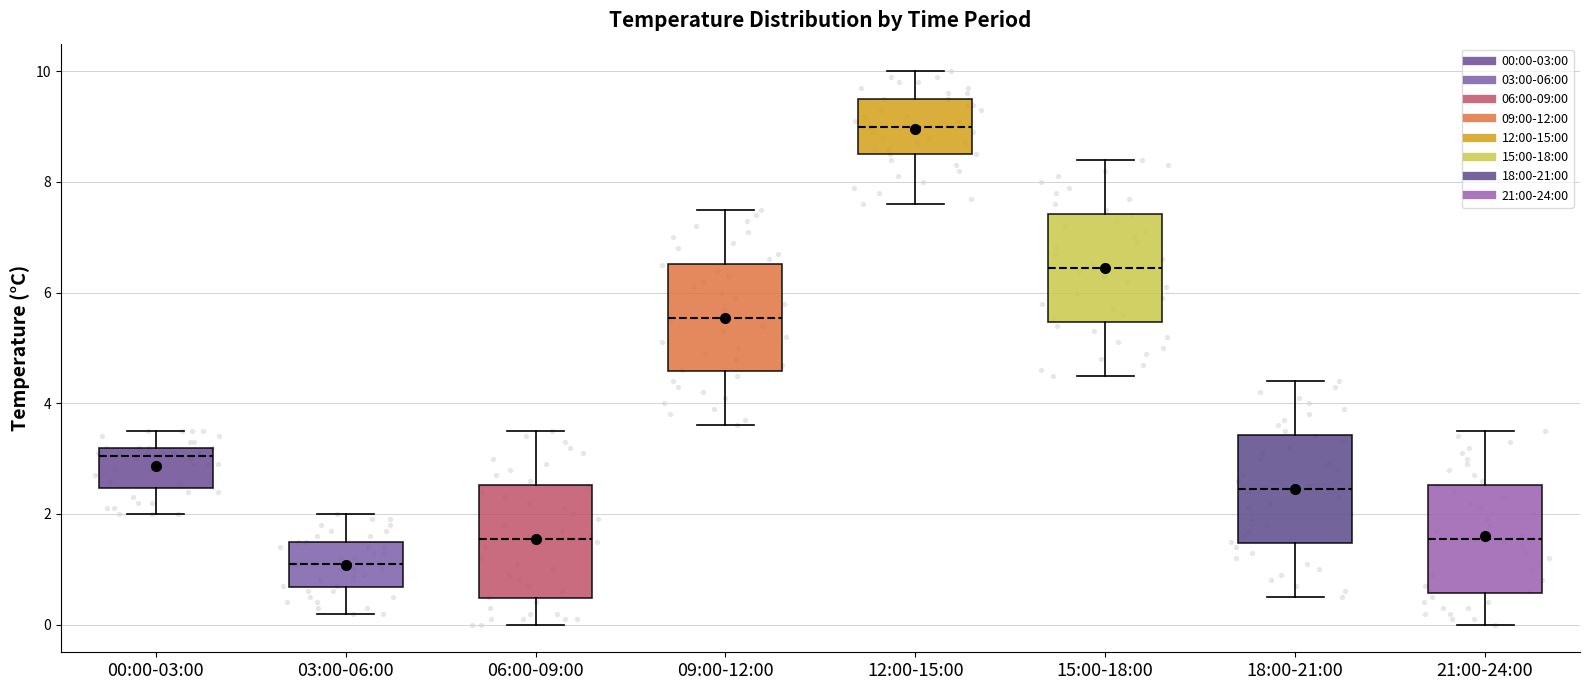

Reading left to right, read every box against the y-axis: the position of its median line, the range the box covers, and the ends of its whiskers. The values are not printed on the chart, so give them approximately, as read against the axis.

00:00-03:00: median 3.0, box 2.4 to 3.2, whiskers 2.0 to 3.6
03:00-06:00: median 1.2, box 0.6 to 1.6, whiskers 0.2 to 2.0
06:00-09:00: median 1.6, box 0.4 to 2.6, whiskers 0.0 to 3.6
09:00-12:00: median 5.6, box 4.6 to 6.6, whiskers 3.6 to 7.6
12:00-15:00: median 9.0, box 8.6 to 9.6, whiskers 7.6 to 10.0
15:00-18:00: median 6.4, box 5.4 to 7.4, whiskers 4.6 to 8.4
18:00-21:00: median 2.4, box 1.4 to 3.4, whiskers 0.6 to 4.4
21:00-24:00: median 1.6, box 0.6 to 2.6, whiskers 0.0 to 3.6